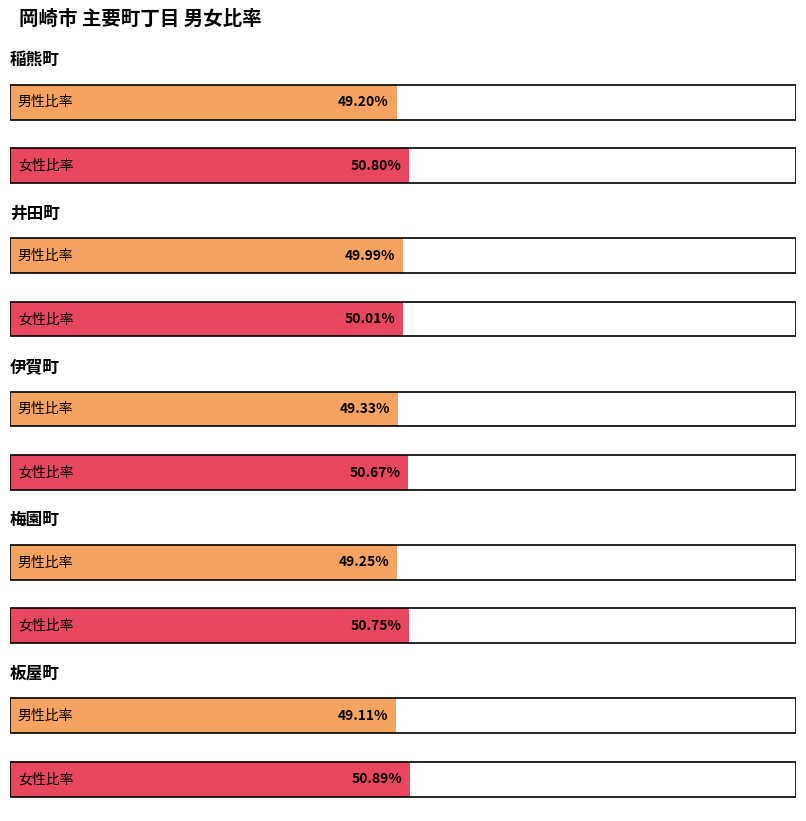

At which category is the sum across all series the highest?

稲熊町